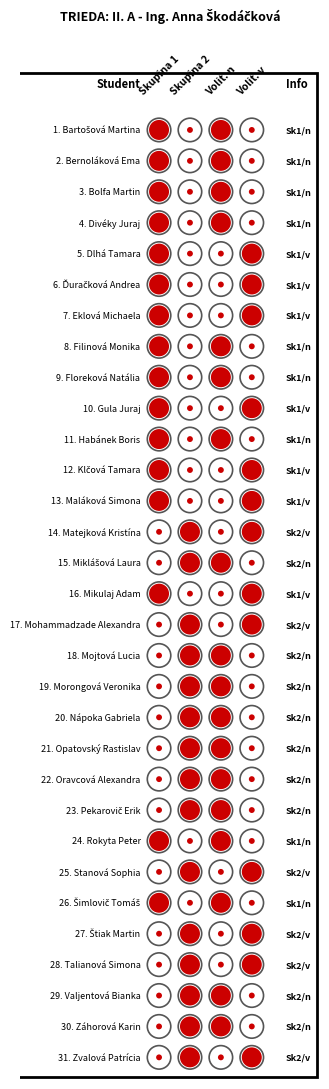

True or false: the data shows 2 at 13.

True